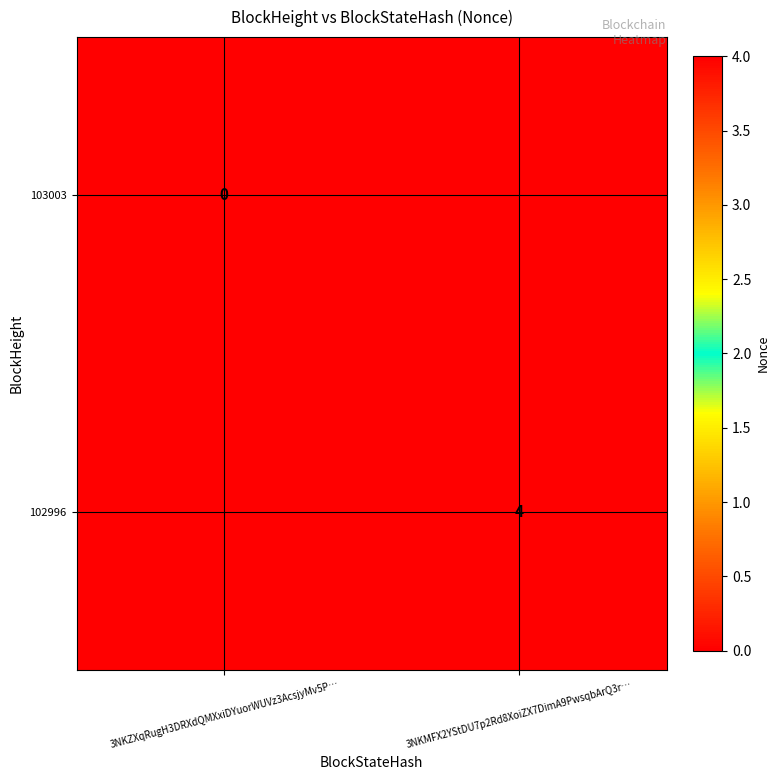

The value of 102996 at 3NKMFX2YStDU7p2Rd8XoiZX7DimA9PwsqbArQ3r… is 6. True or false?

False